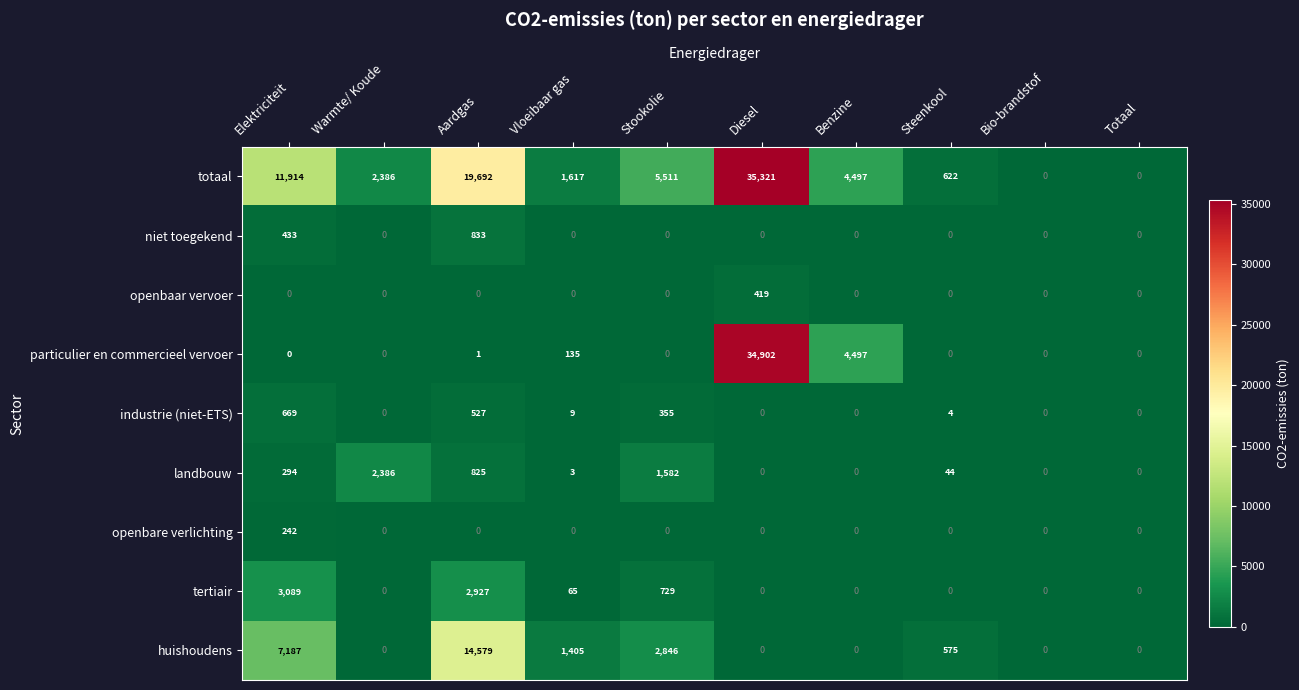

Count the number of categories in the chart.

10